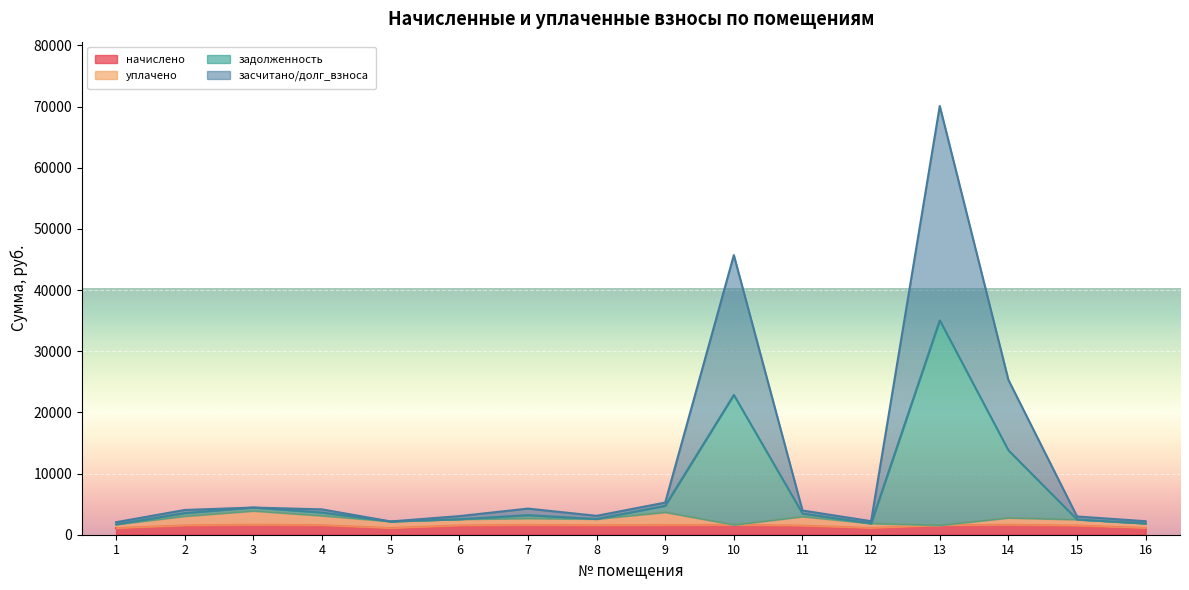

Is the value of начислено at 16 greater than the value of задолженность at 14?

No